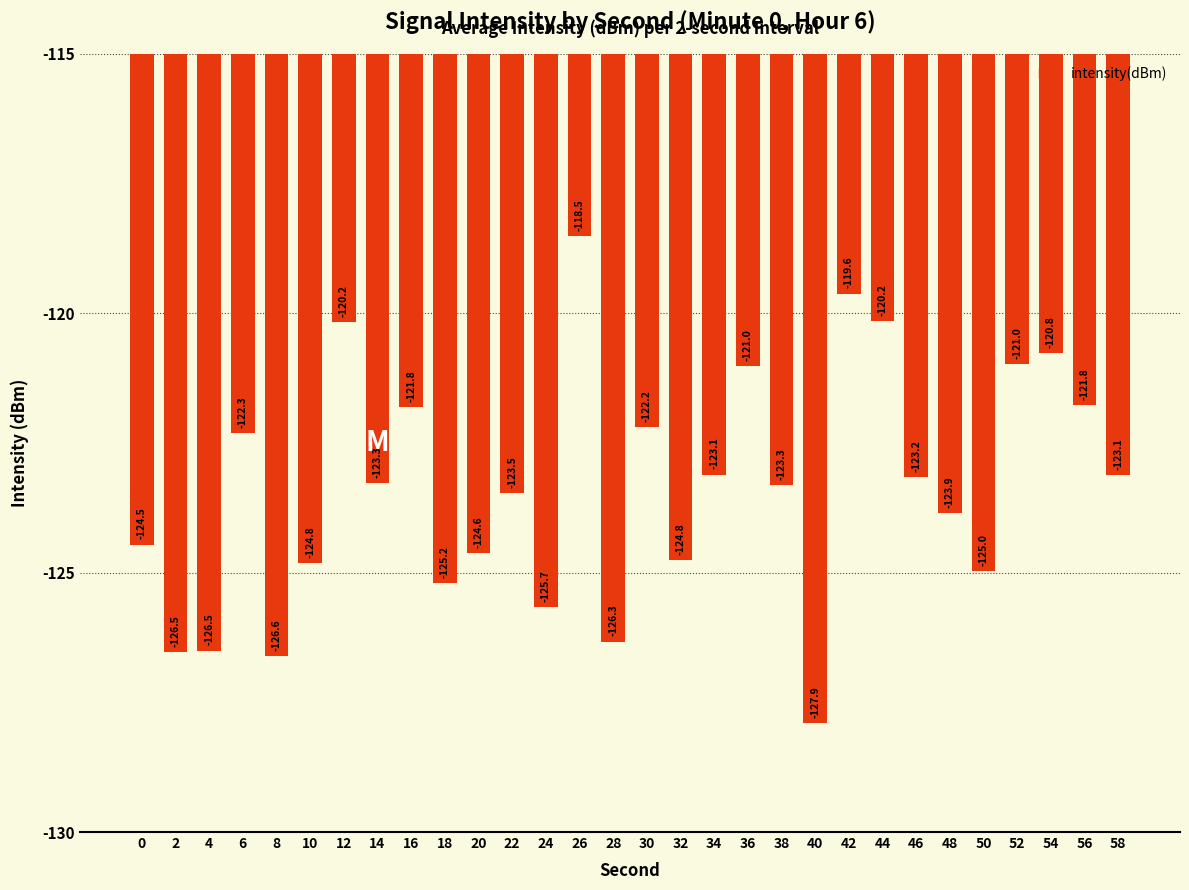

What is the sum of the values at 34 and 4?

-249.6